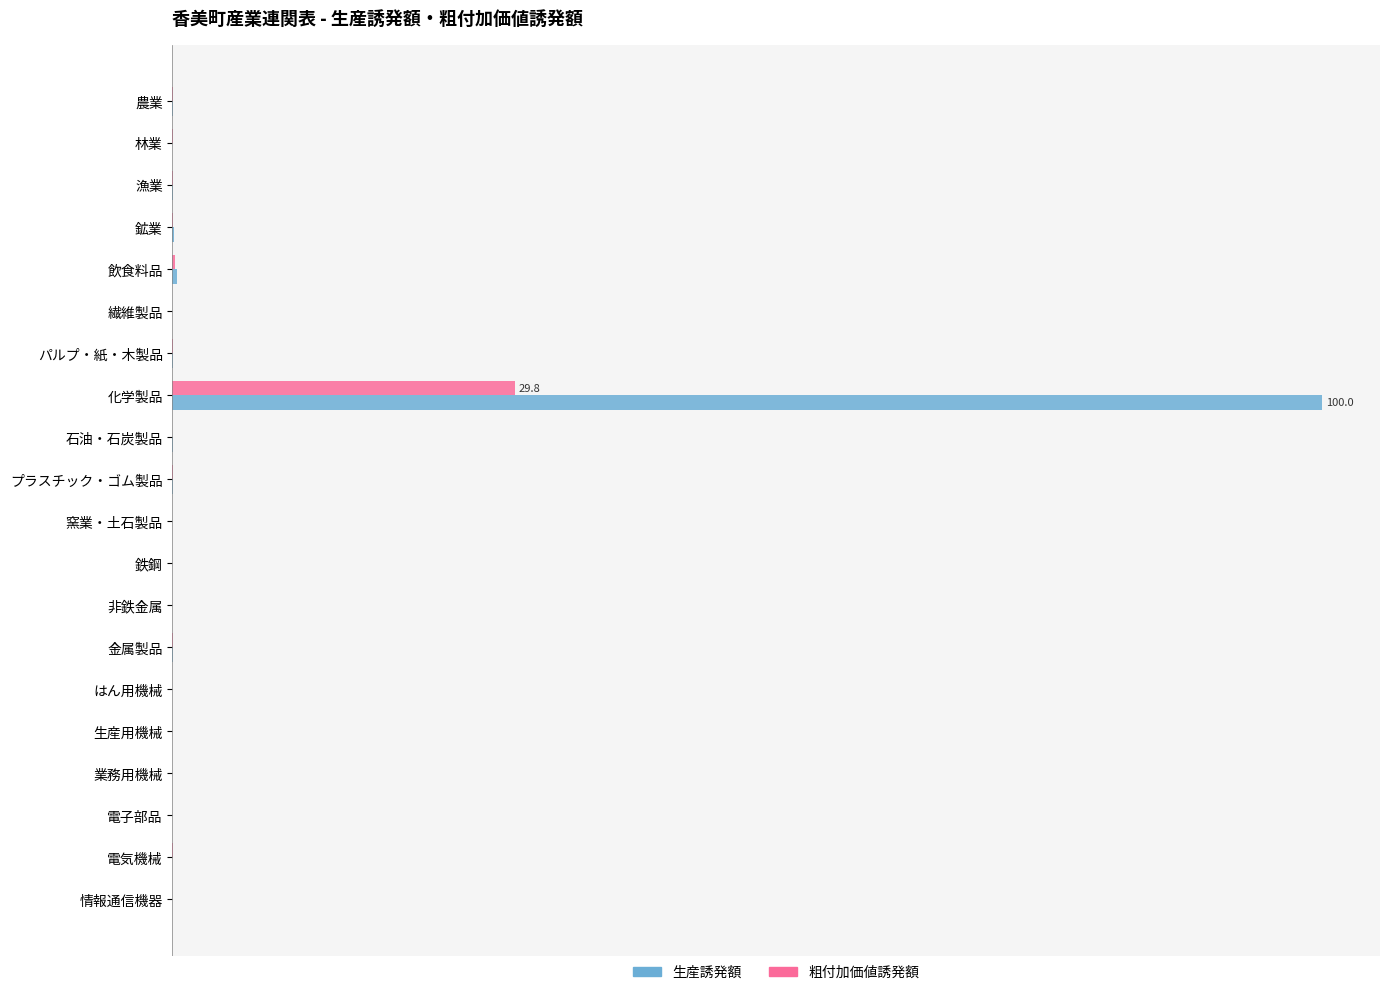

Which series has the widest spread of values?

生産誘発額